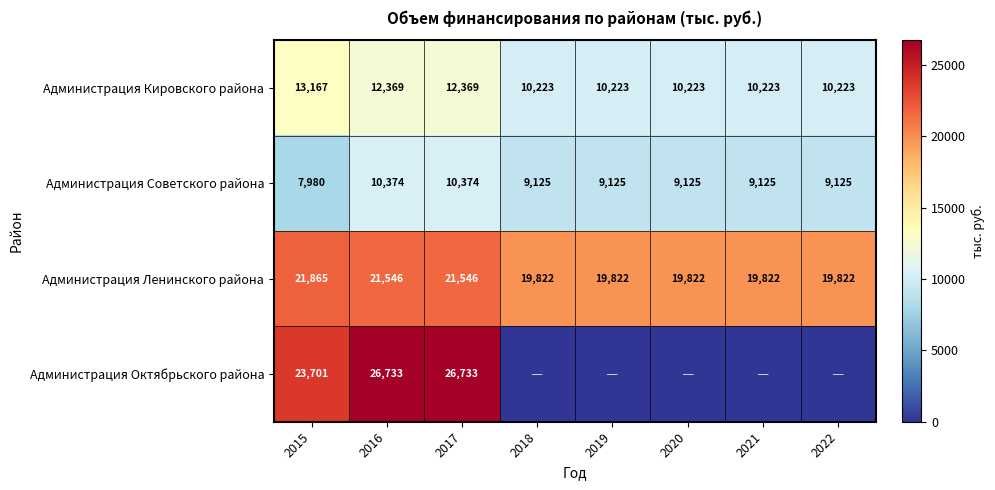

Which series changed the most between 2015 and 2016?

Администрация Октябрьского района